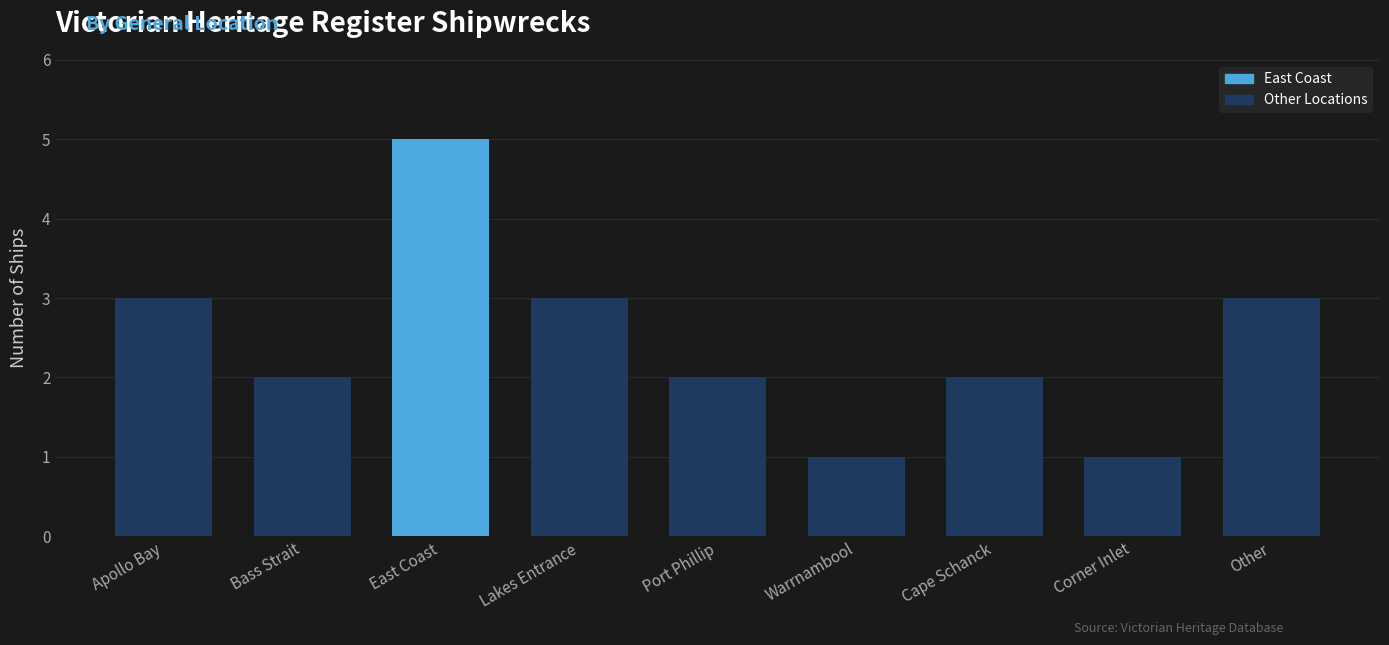

What is the average value?

2